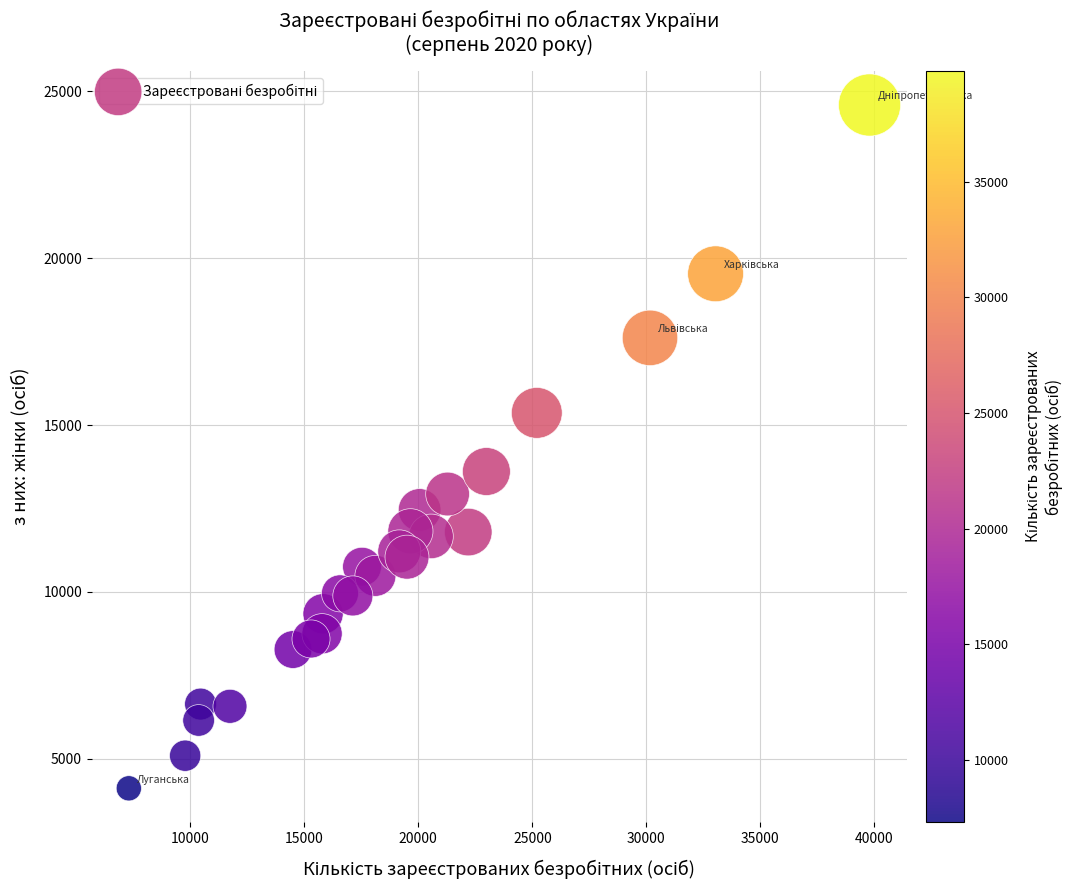

What Y value in the scatter plot is closest to 14352?

13608